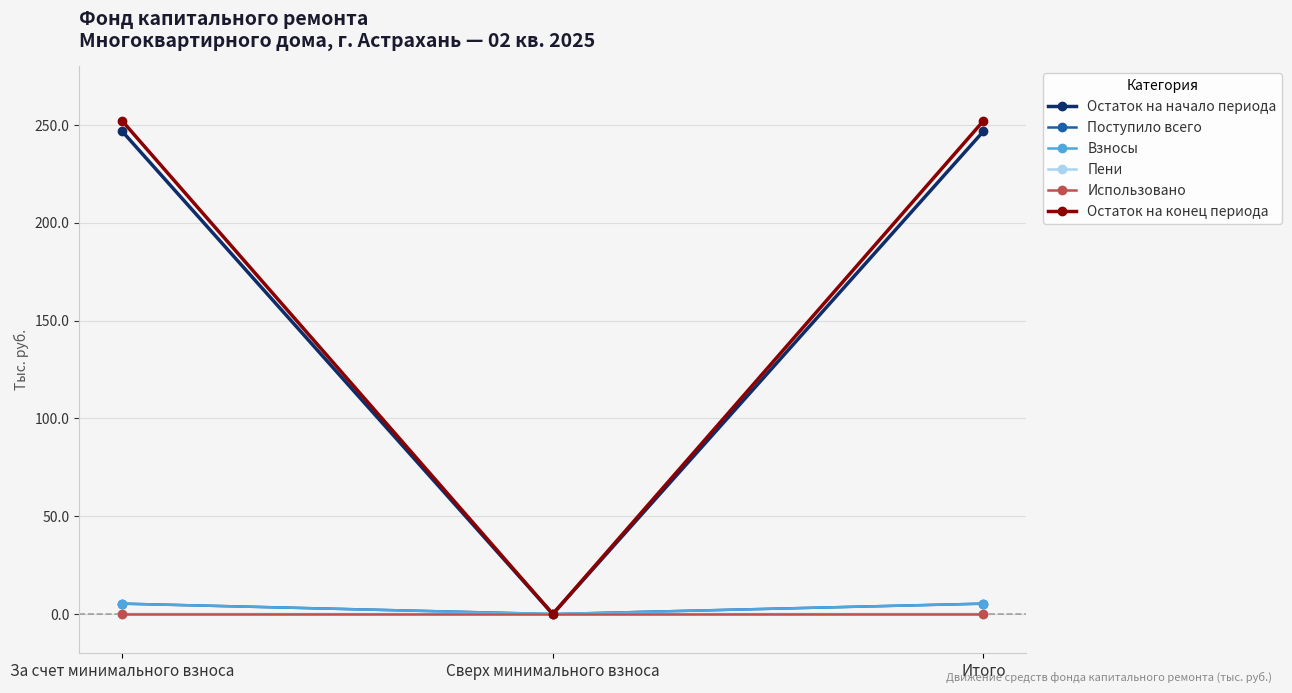

How many lines are shown in the chart?

6